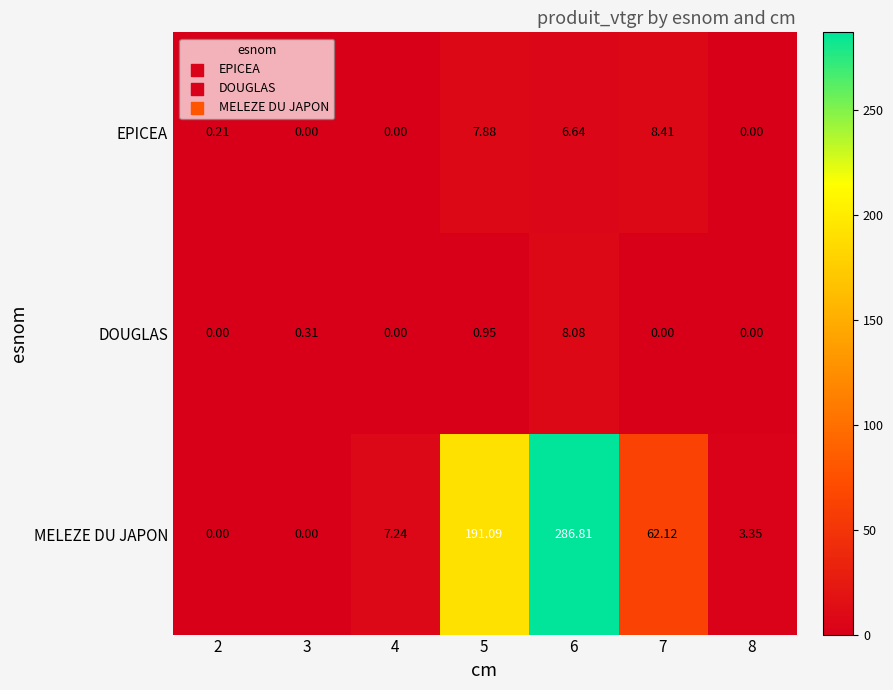

Which series has the largest total across all categories?

MELEZE DU JAPON